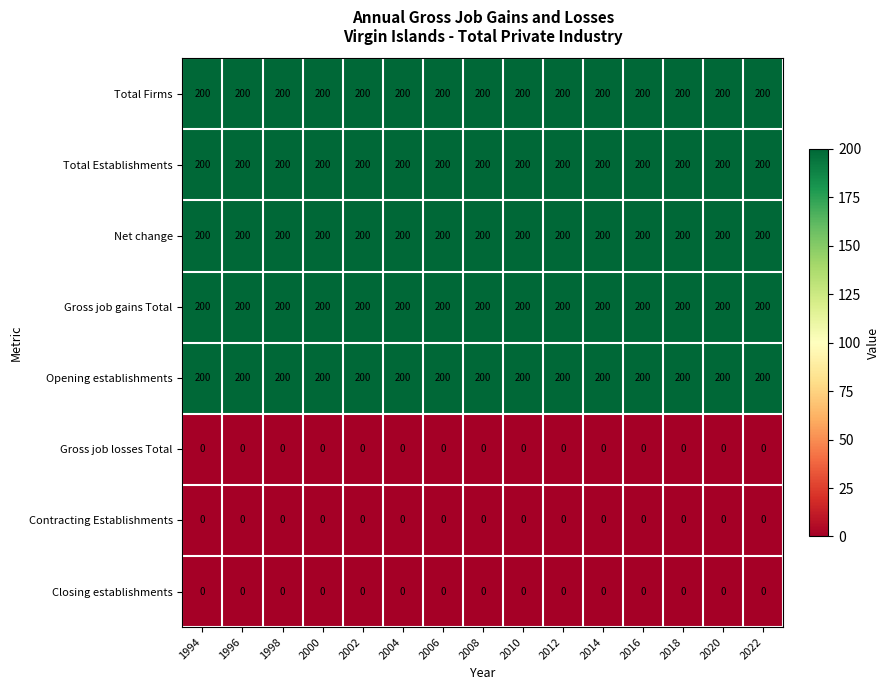

What is the total value across all series at 2004?

1000